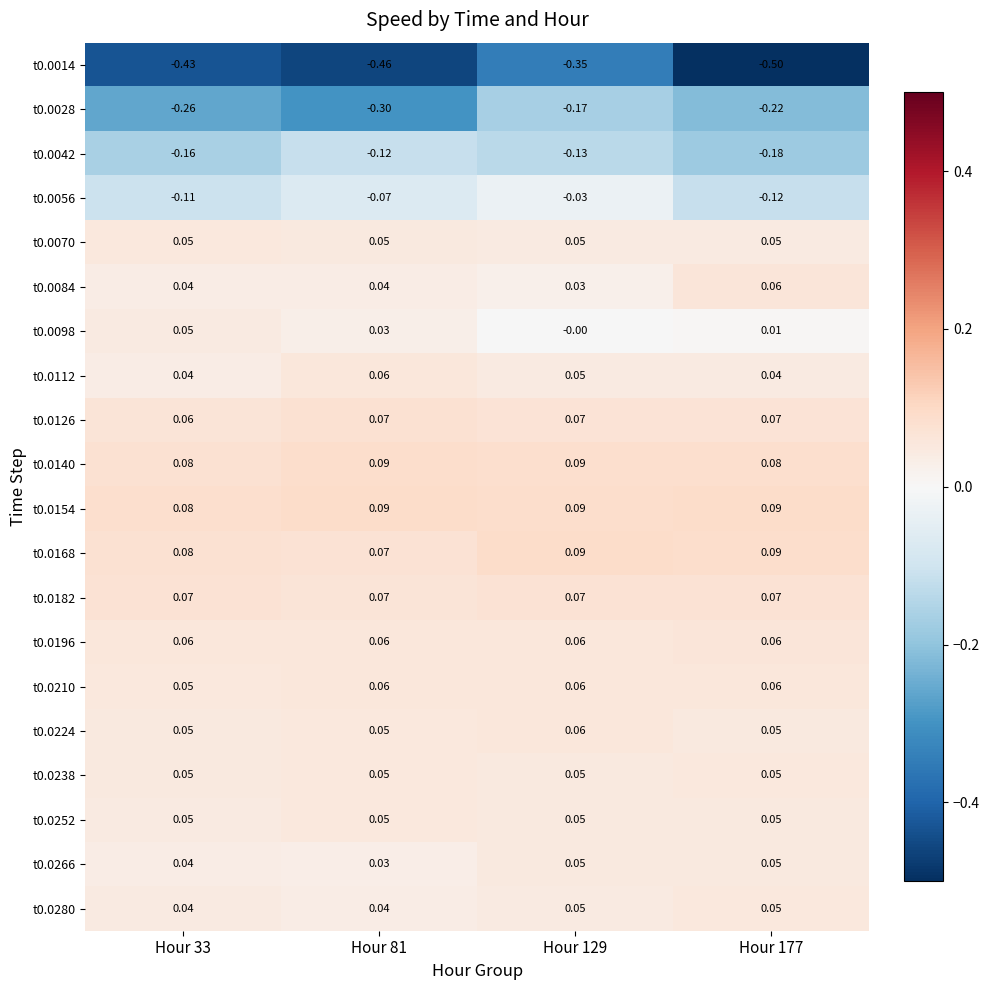

What is the minimum value shown in the chart?

-0.5